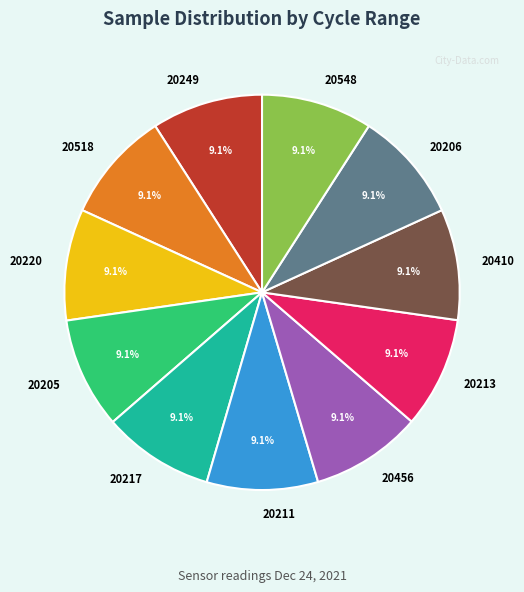

Does 20548 represent more than half of the total?

No